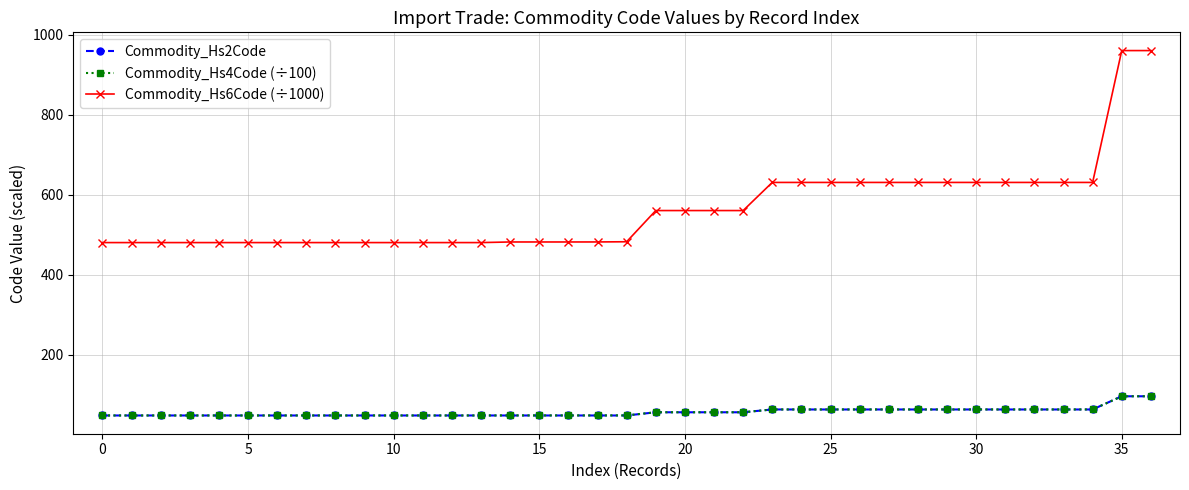

Count the number of categories in the chart.

37